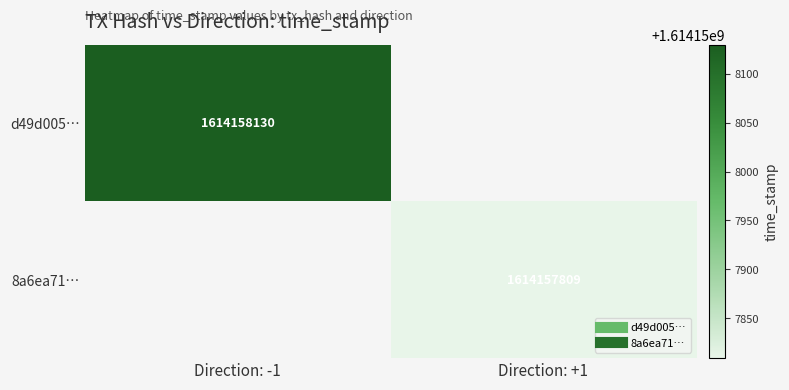

What is the sum of all 8a6ea71… values?

1614157809